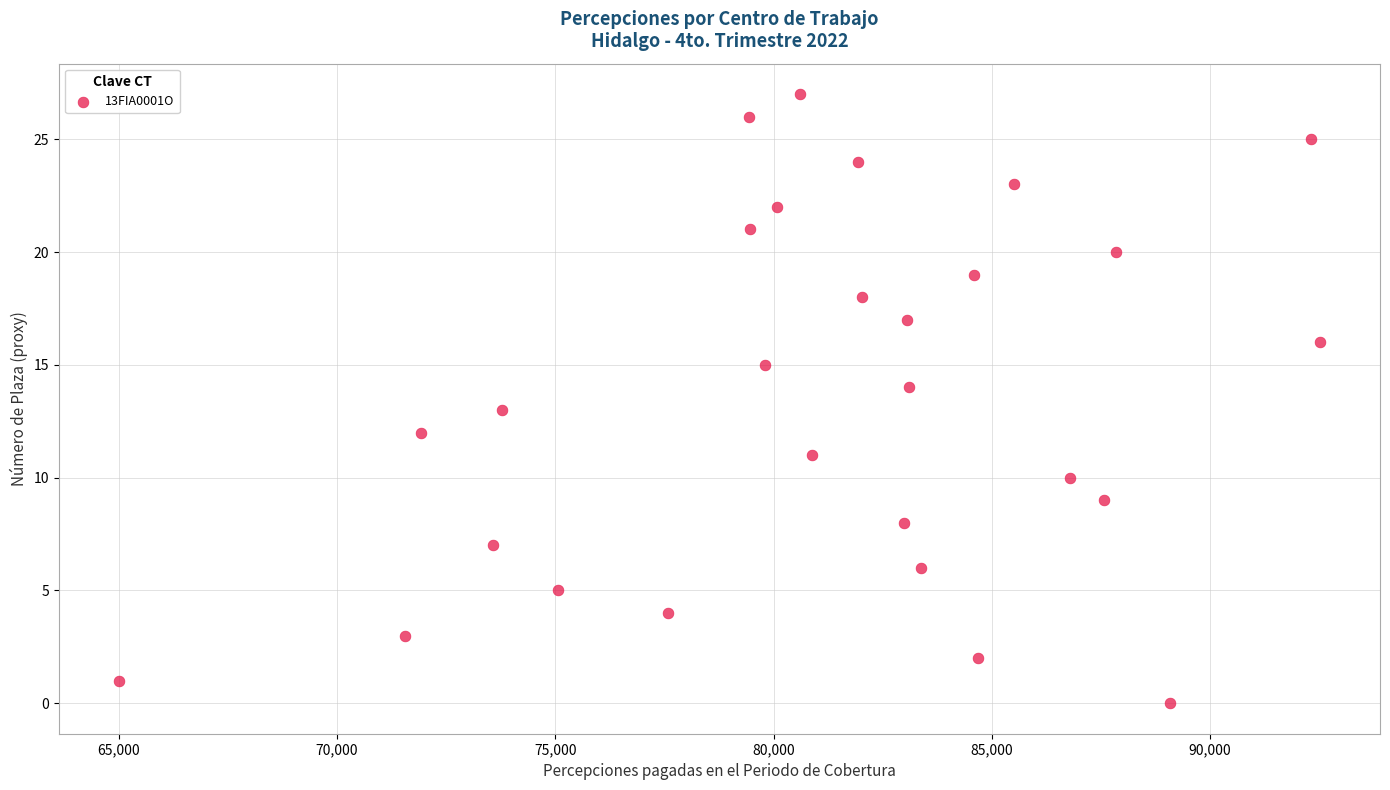

What is the range of Y values (max minus min)?

27